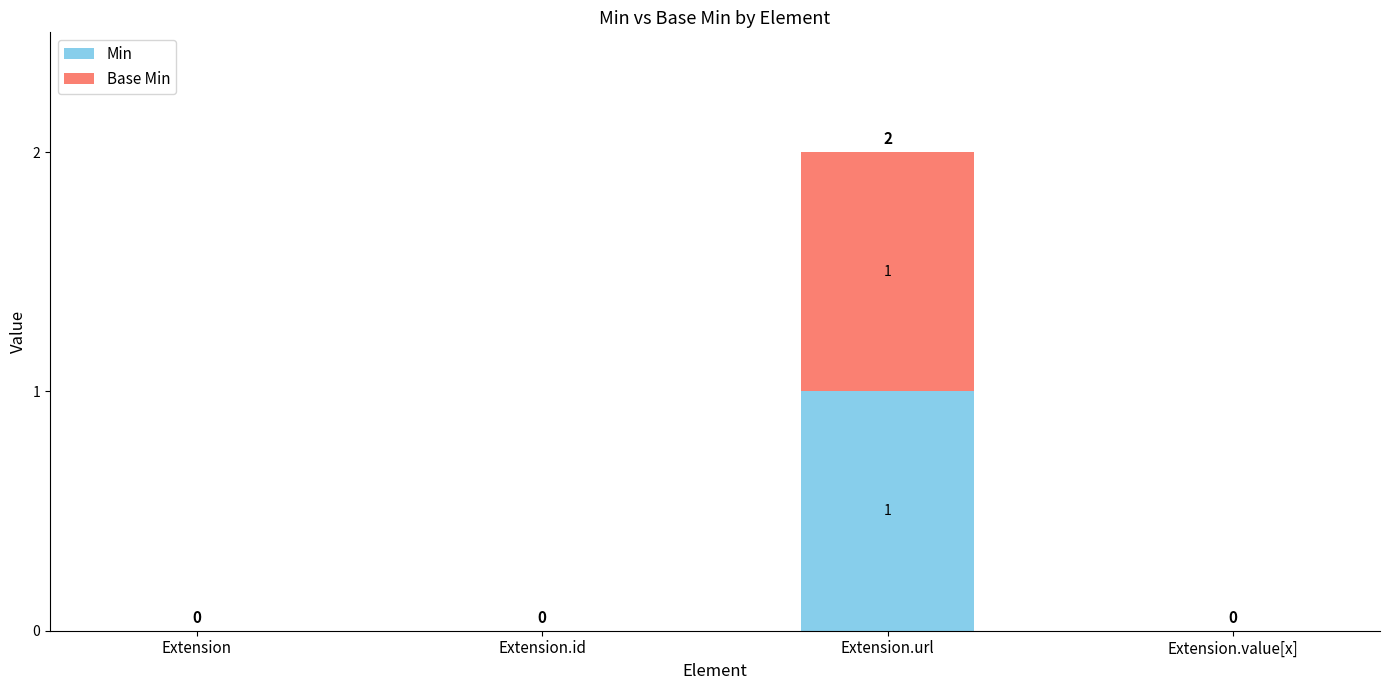

Reading left to right, list the values for the Min series.

Extension=0	Extension.id=0	Extension.url=1	Extension.value[x]=0